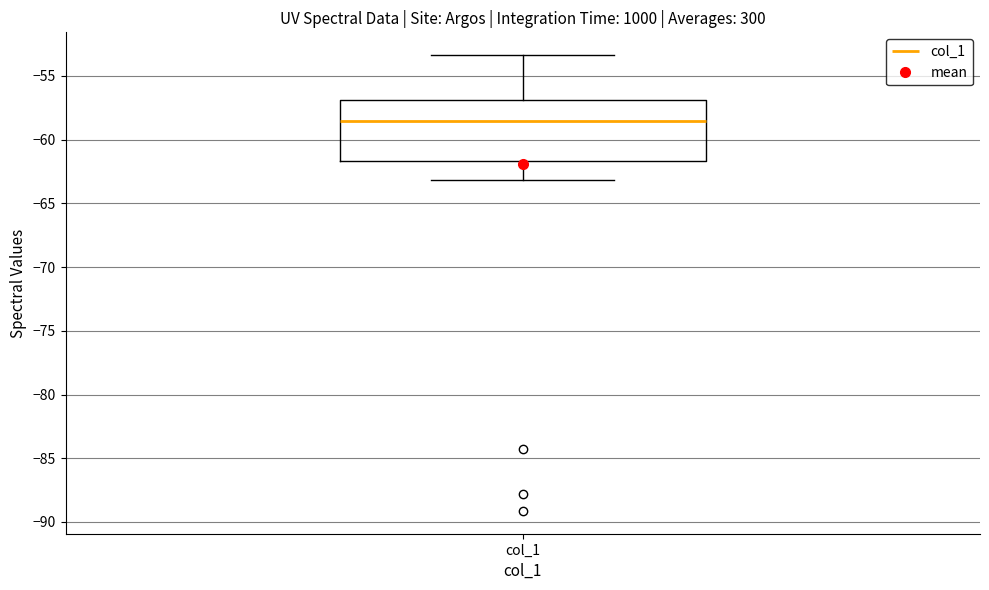

Read this box plot against the y-axis: the position of the median line, the range covered by the box, and the ends of both whiskers. The values are not printed on the chart, so give them approximately, as read against the axis.

median -58.5, box -61.5 to -57.0, whiskers -63.0 to -53.5